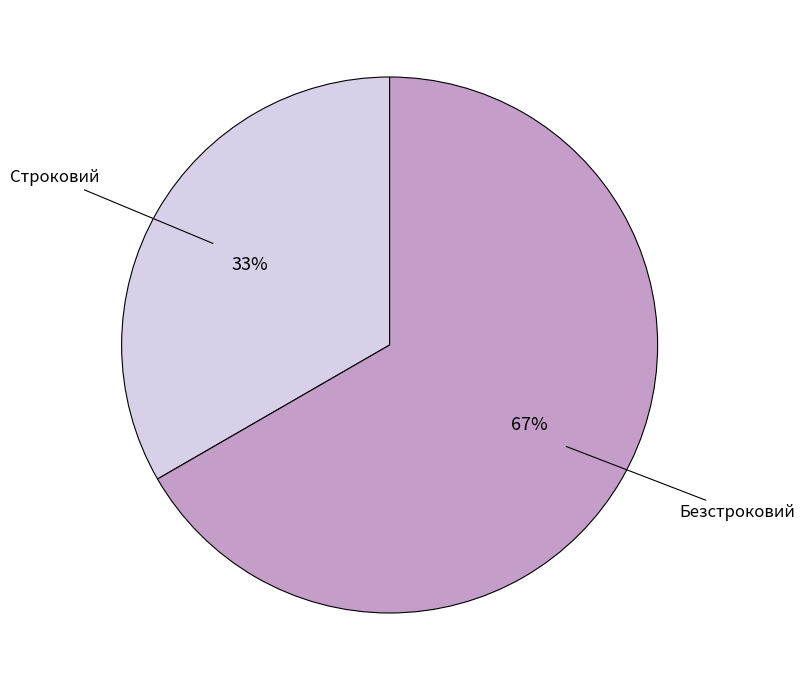

To the nearest percent, what is the average slice percentage?

50%